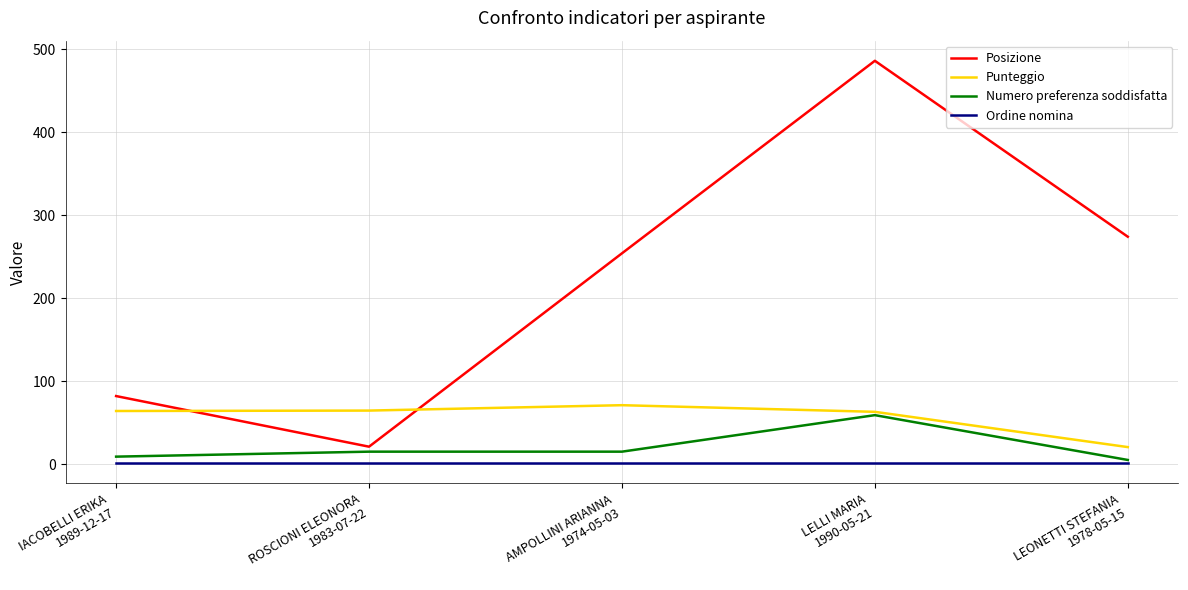

Does the chart have visible grid lines?

Yes